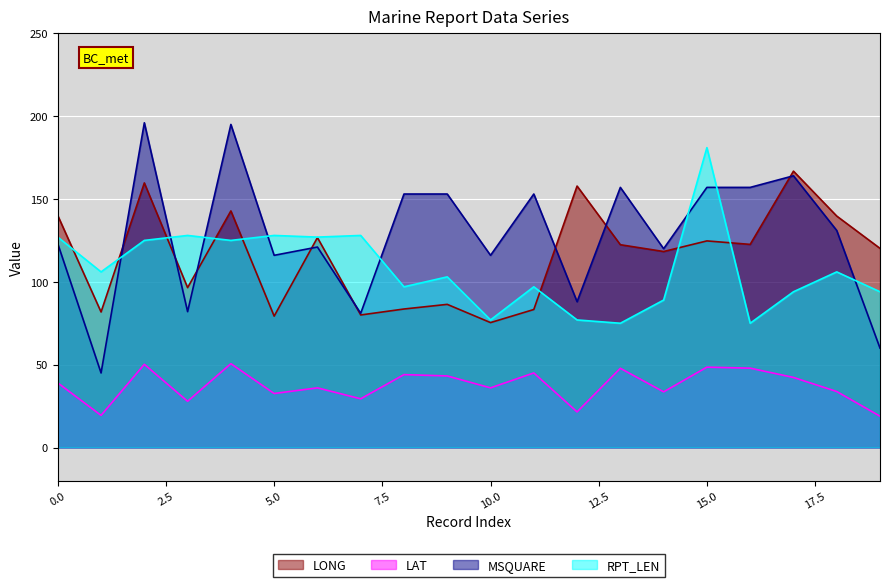

At which label does LAT first exceed 39?

2